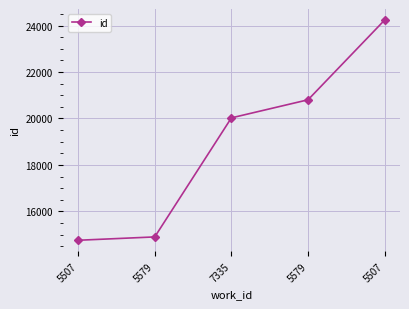

Reading left to right, extract all data points from this chart.

14754	14898	20025	20804	24240